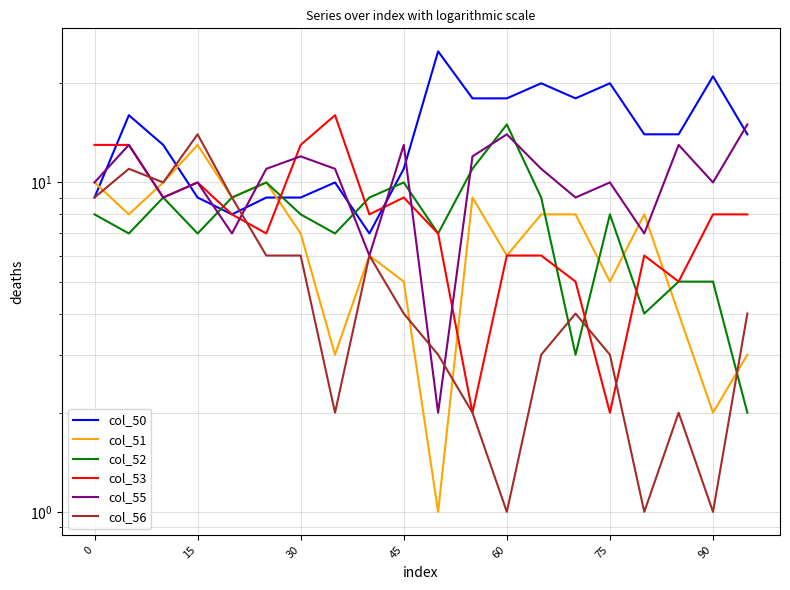

At how many categories does at least one series exceed 3?

20